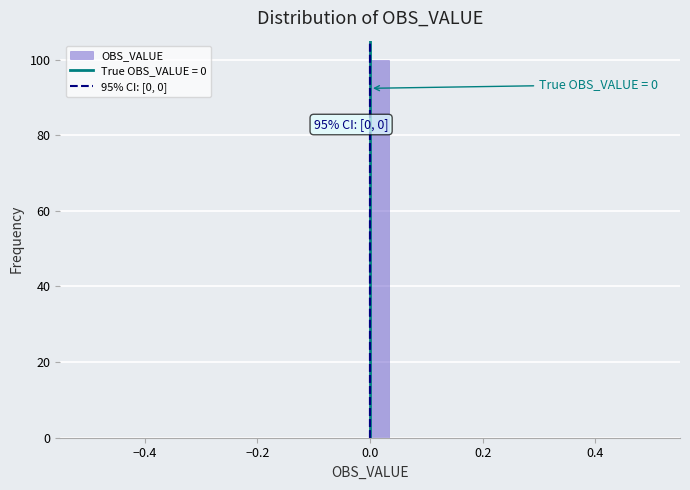

Around what value on the x-axis is the tallest bar? Give the approximate position of its centre, as read against the axis.

0.02